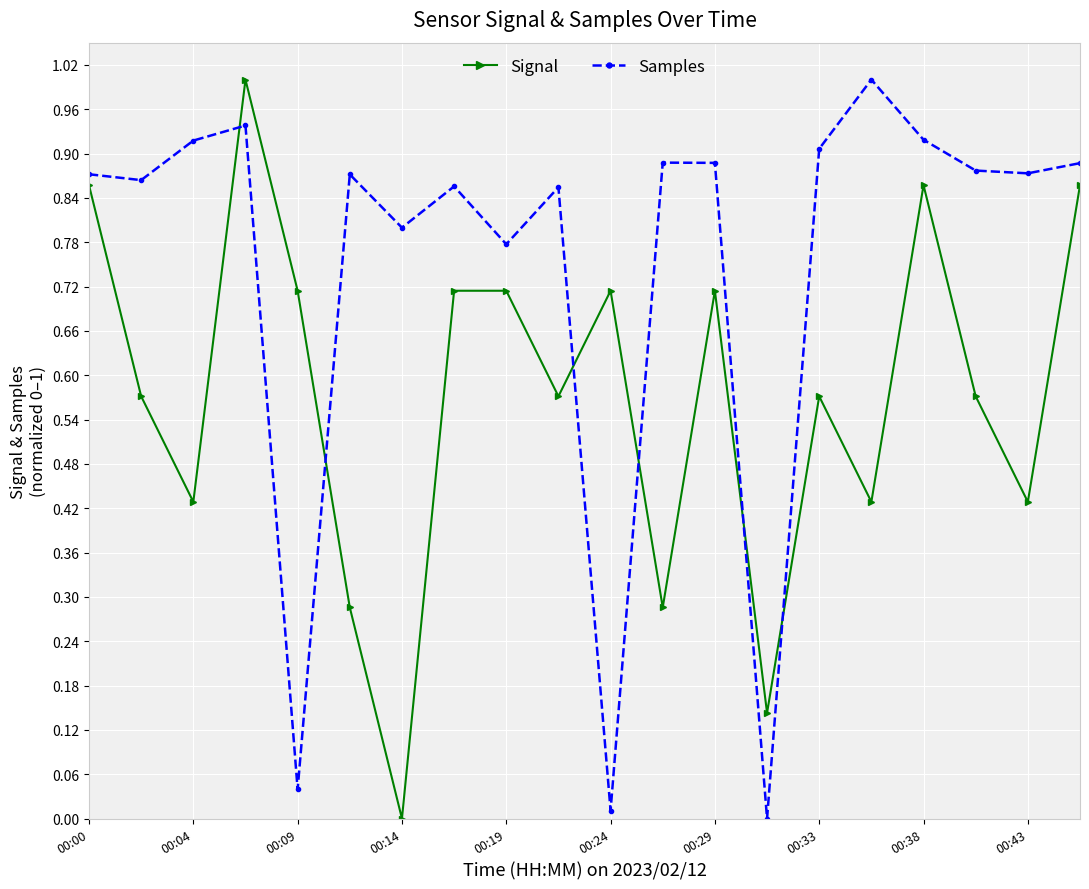

How many interior local valleys does the Signal series have?

7